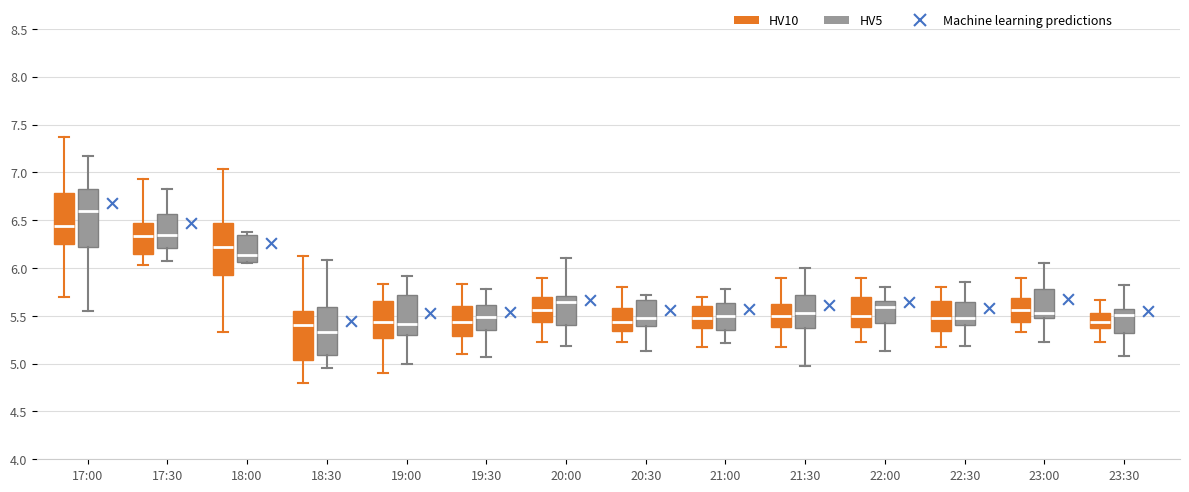

Which box has the highest median line?

17:00 (HV5)